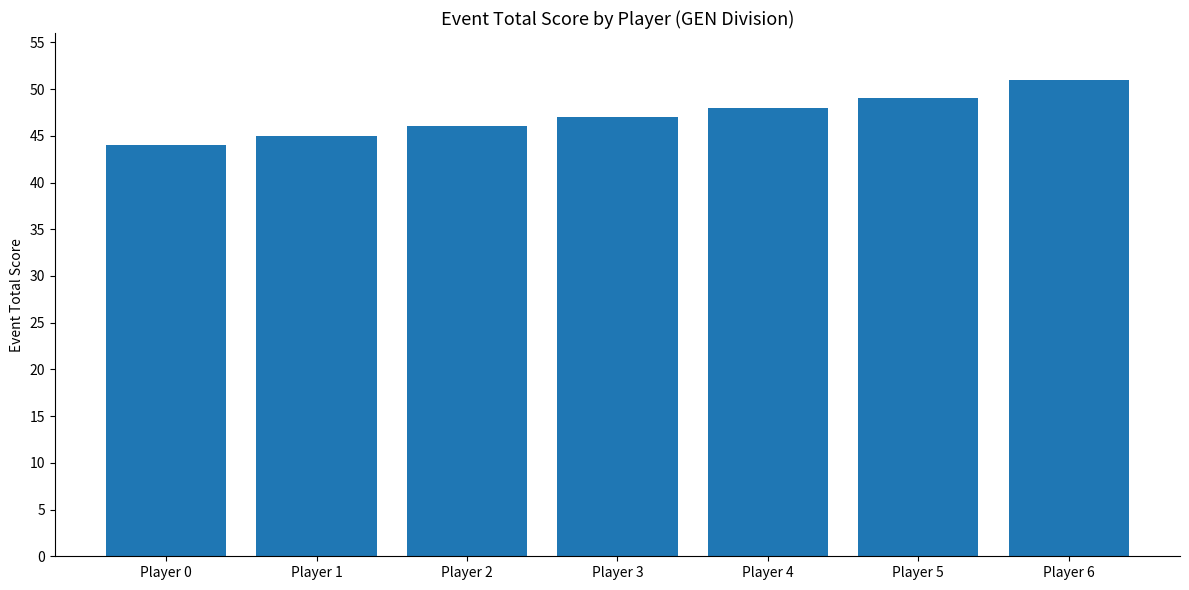

What is the sum of all values?

330